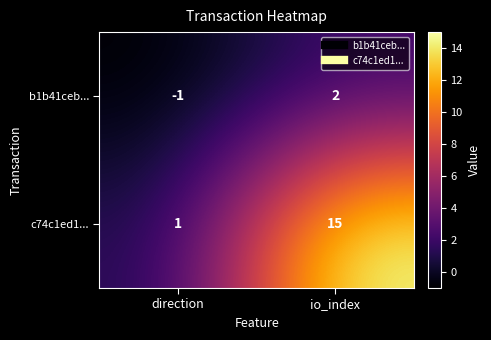

Rank the series at io_index from lowest to highest value.

b1b41ceb..., c74c1ed1...